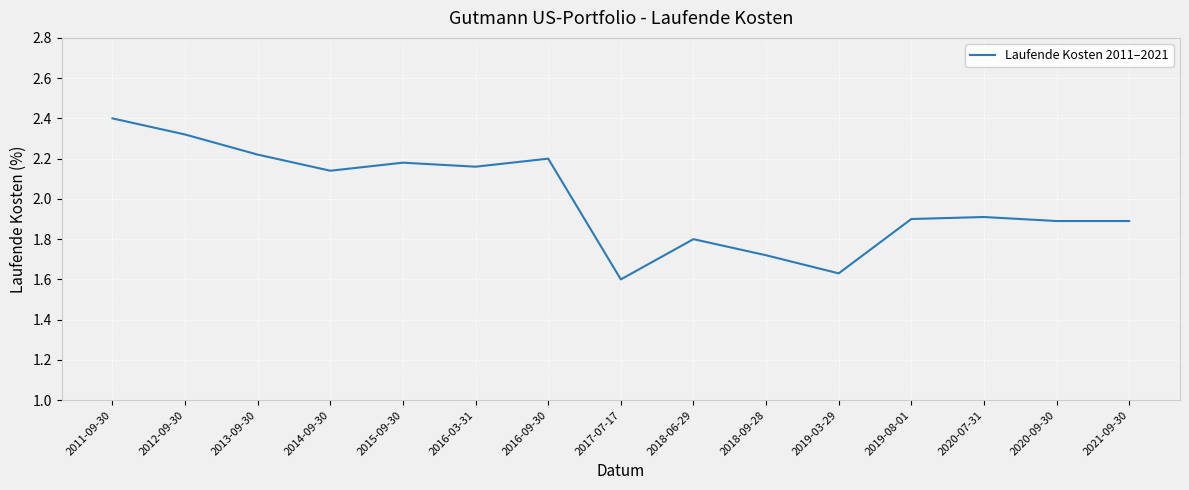

Where is the first local minimum?

2014-09-30